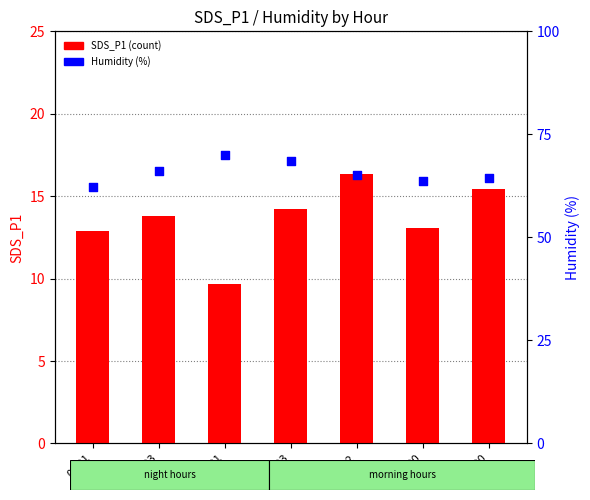

At which category is the sum across all series the highest?

03:03